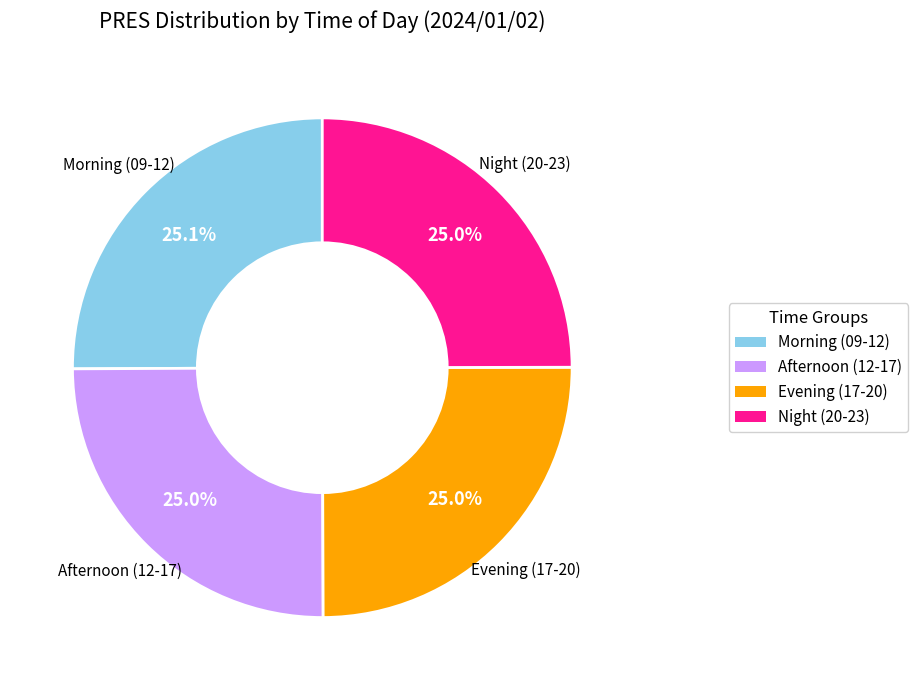

Is there any slice that represents more than half of the pie?

No